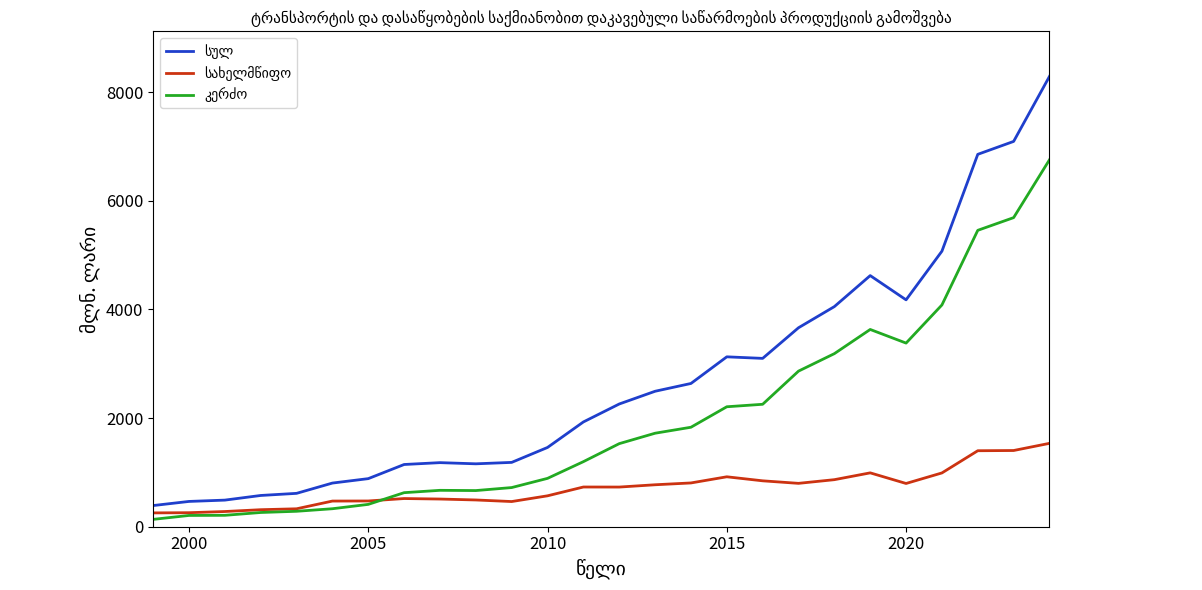

What is the maximum value shown in the chart?

8287.7